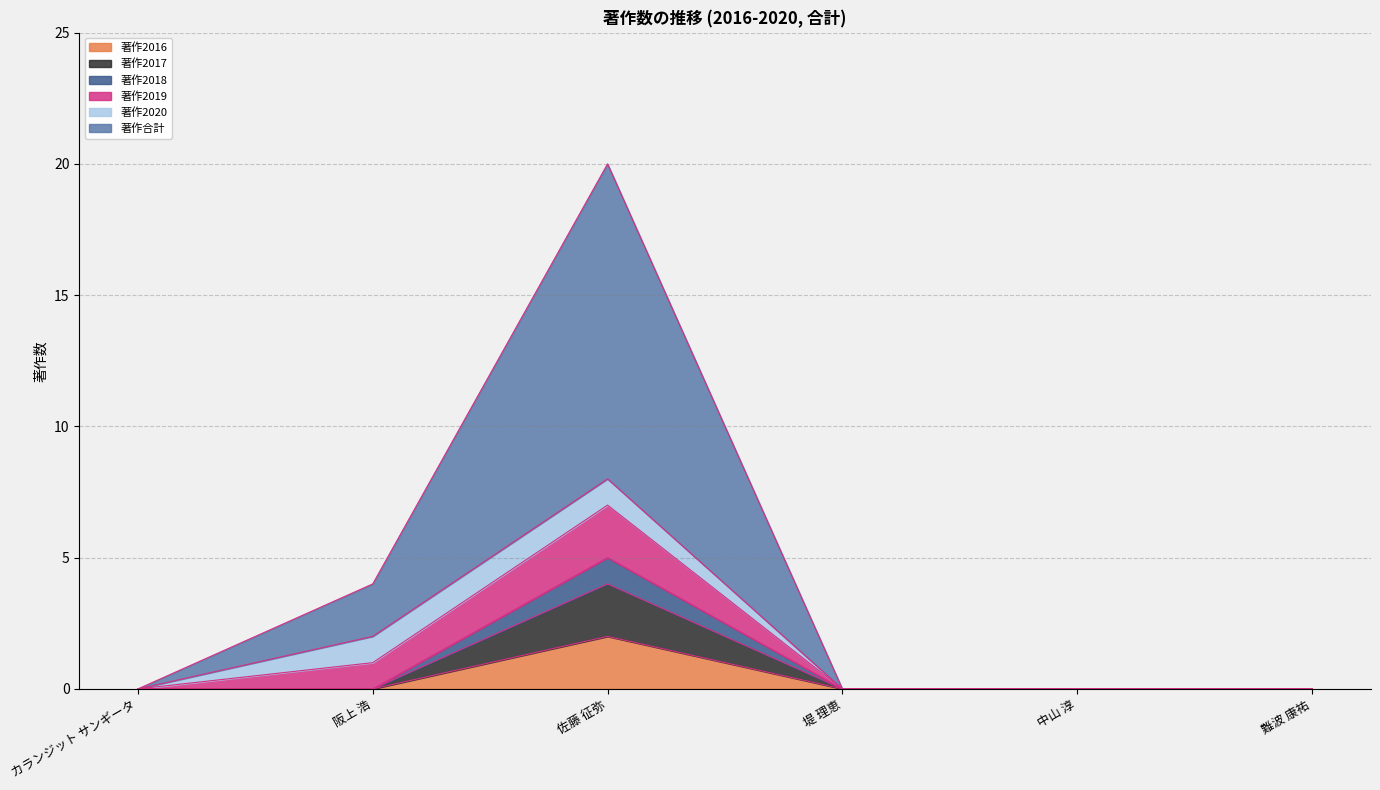

True or false: 著作2016 and 著作合計 intersect in this chart.

False